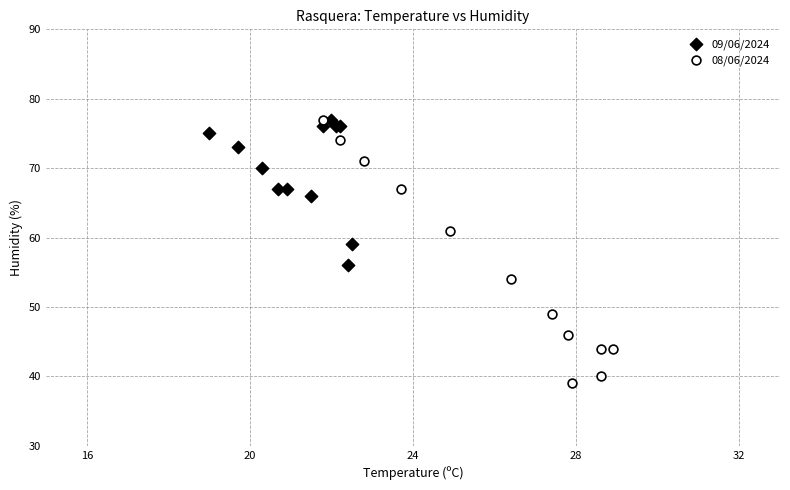

Which series has the widest spread of Y values?

08/06/2024